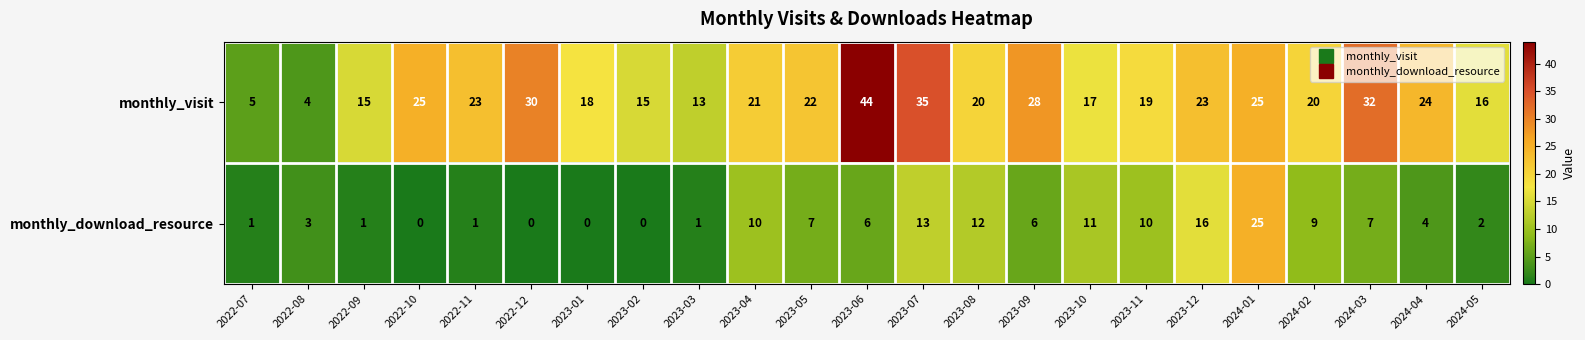

List the series in order of their overall mean, highest first.

monthly_visit, monthly_download_resource